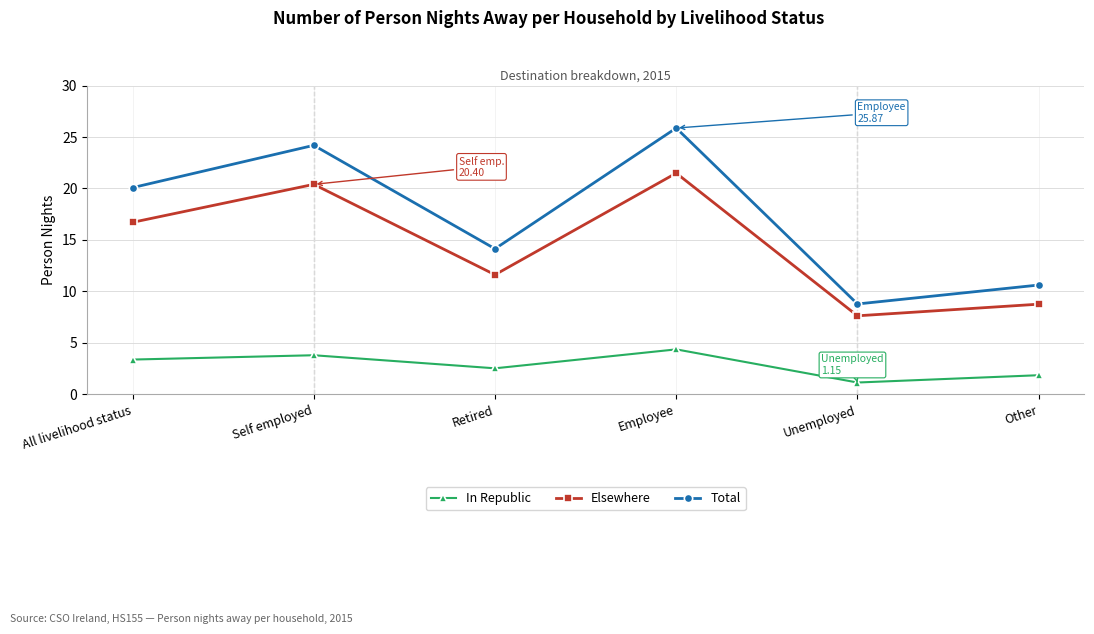

What is the difference between the highest and lowest values at Employee?

21.5